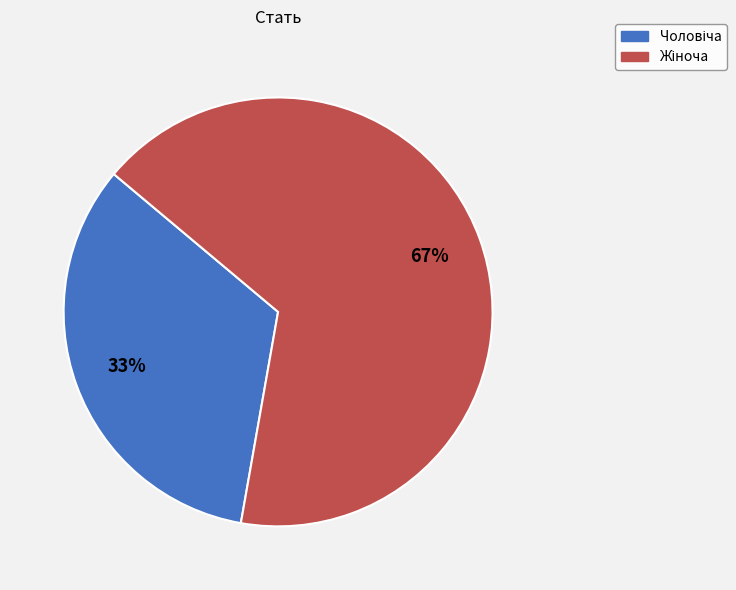

To the nearest percent, what is the average slice percentage?

50%